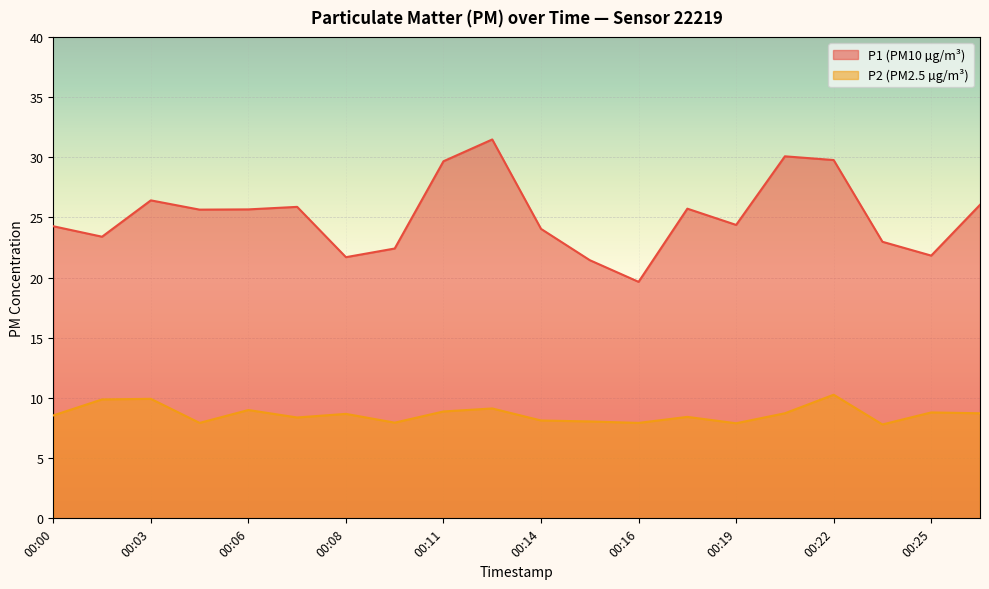

What is the highest value of the P2 series?

10.3